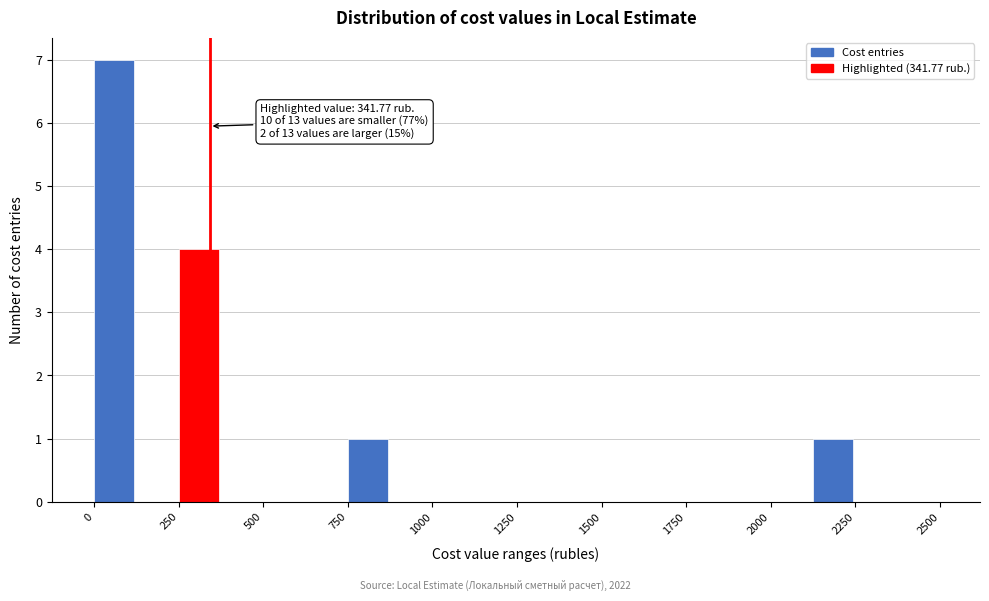

Around what value on the x-axis is the tallest bar? Give the approximate position of its centre, as read against the axis.

50